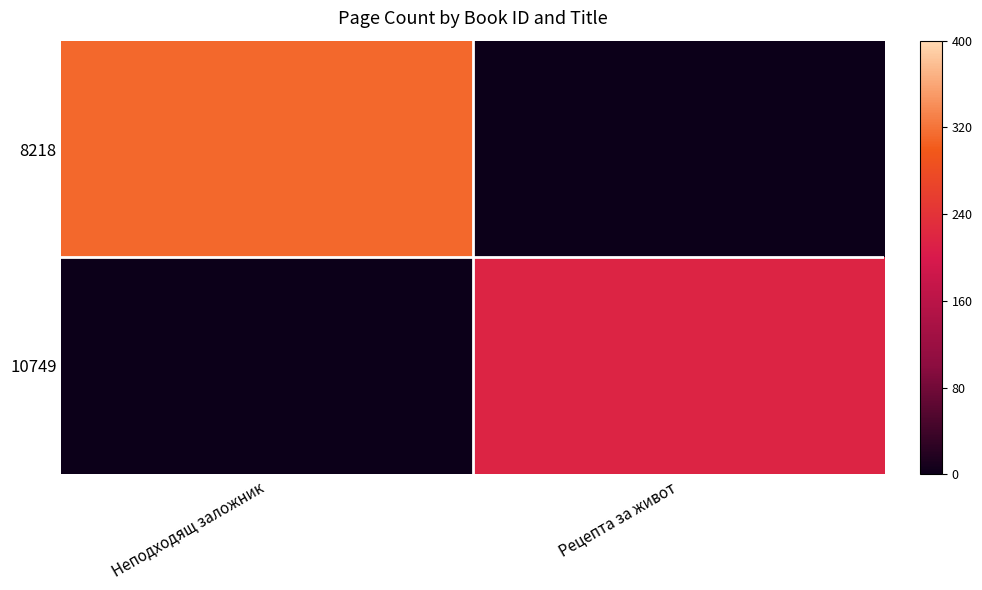

Between Неподходящ заложник and Рецепта за живот, which is larger?

Неподходящ заложник